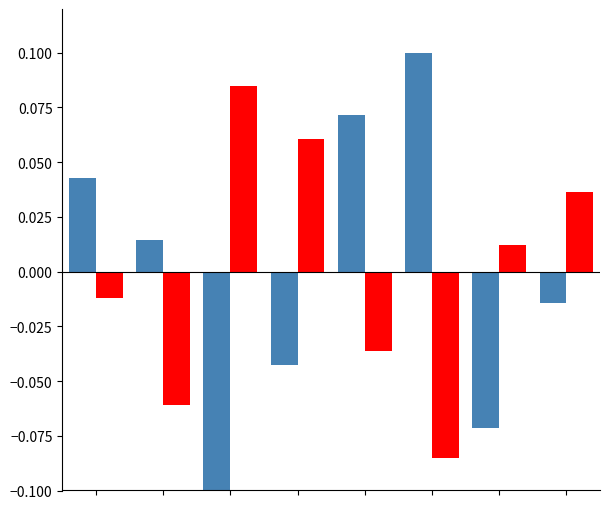

How many bars are there in each group?

2